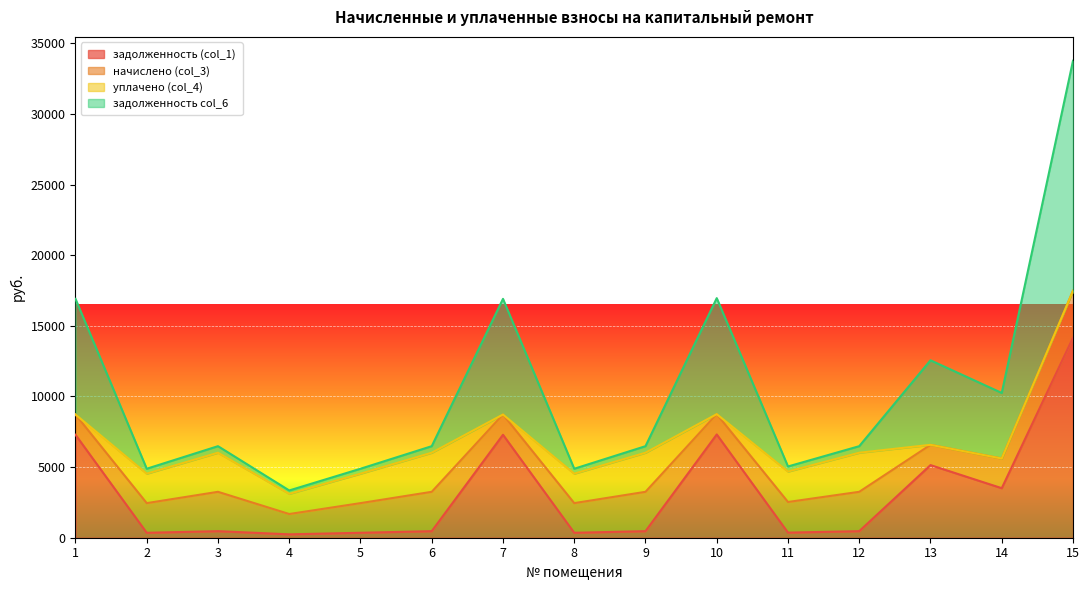

Does the chart display data point markers on the line(s)?

No